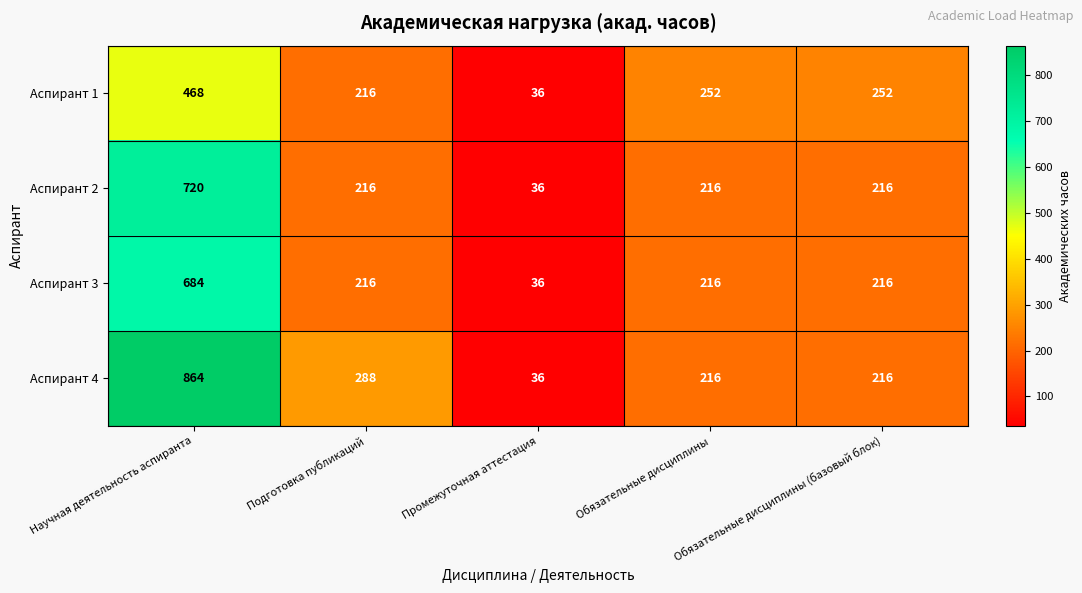

How many data points in Аспирант 1 are less than 252?

2